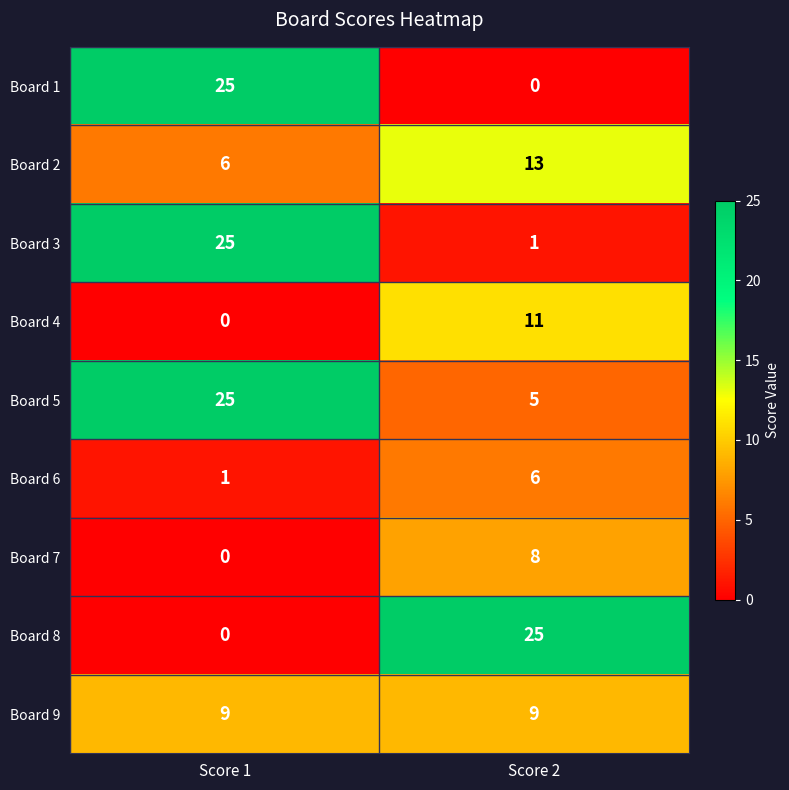

What is the spread (max minus min) of values at Score 1?

25